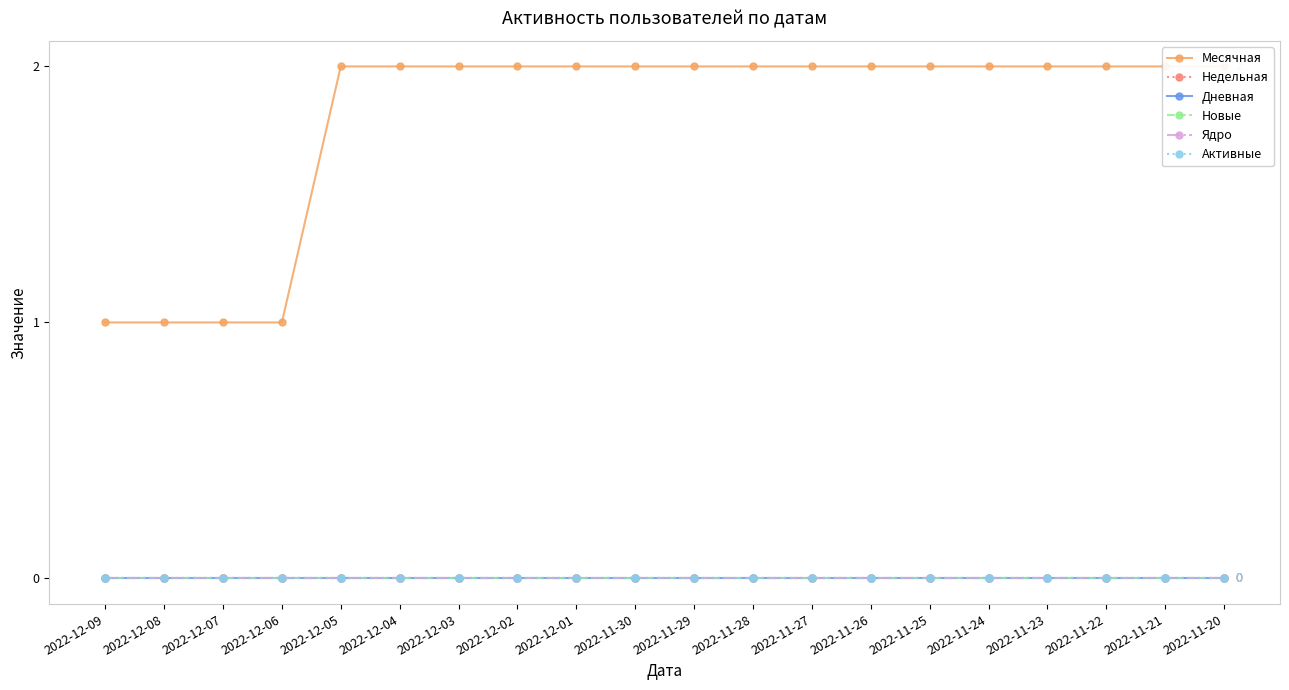

What is the maximum value shown in the chart?

2